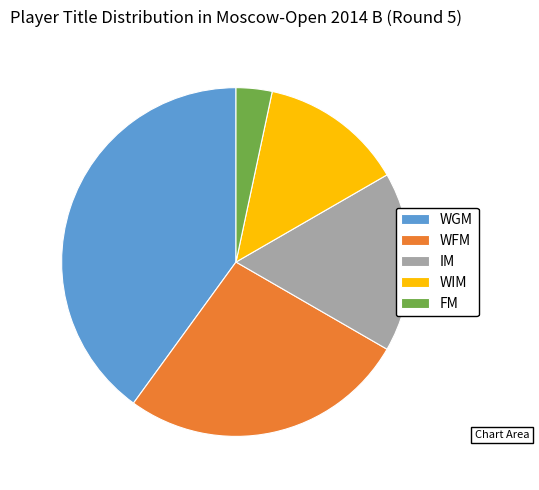

Rank the categories by value from highest to lowest.

WGM, WFM, IM, WIM, FM